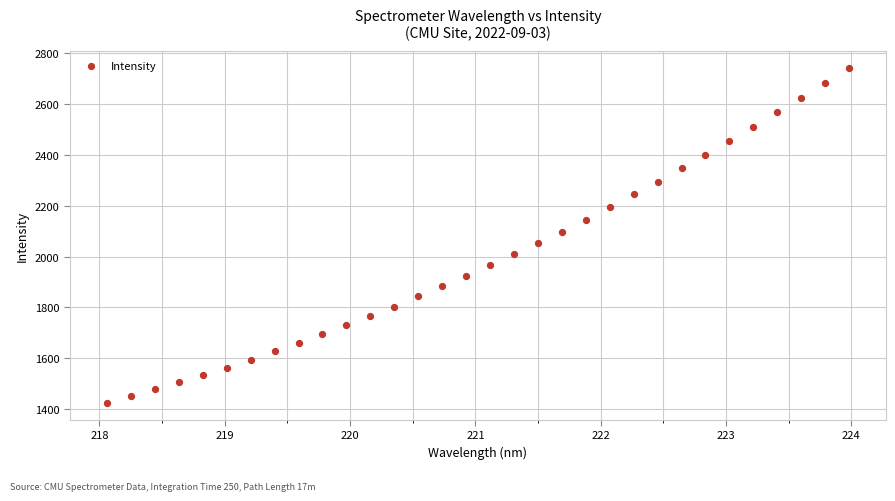

What is the range of X values (max minus min)?

5.9